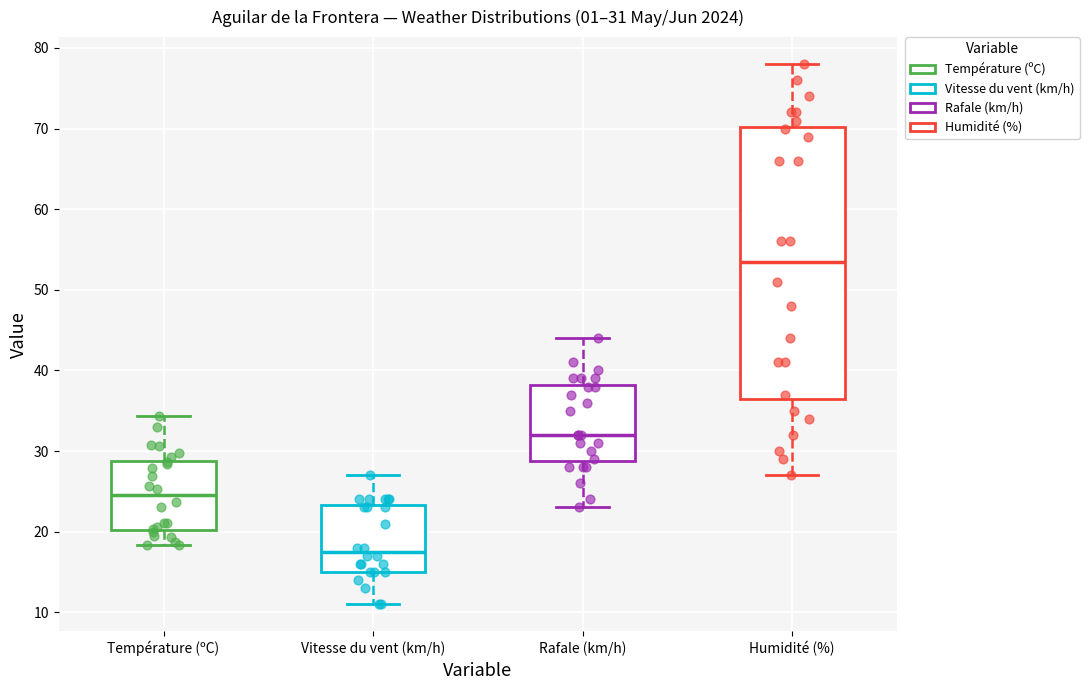

Which box's median line is the highest?

Humidité (%)